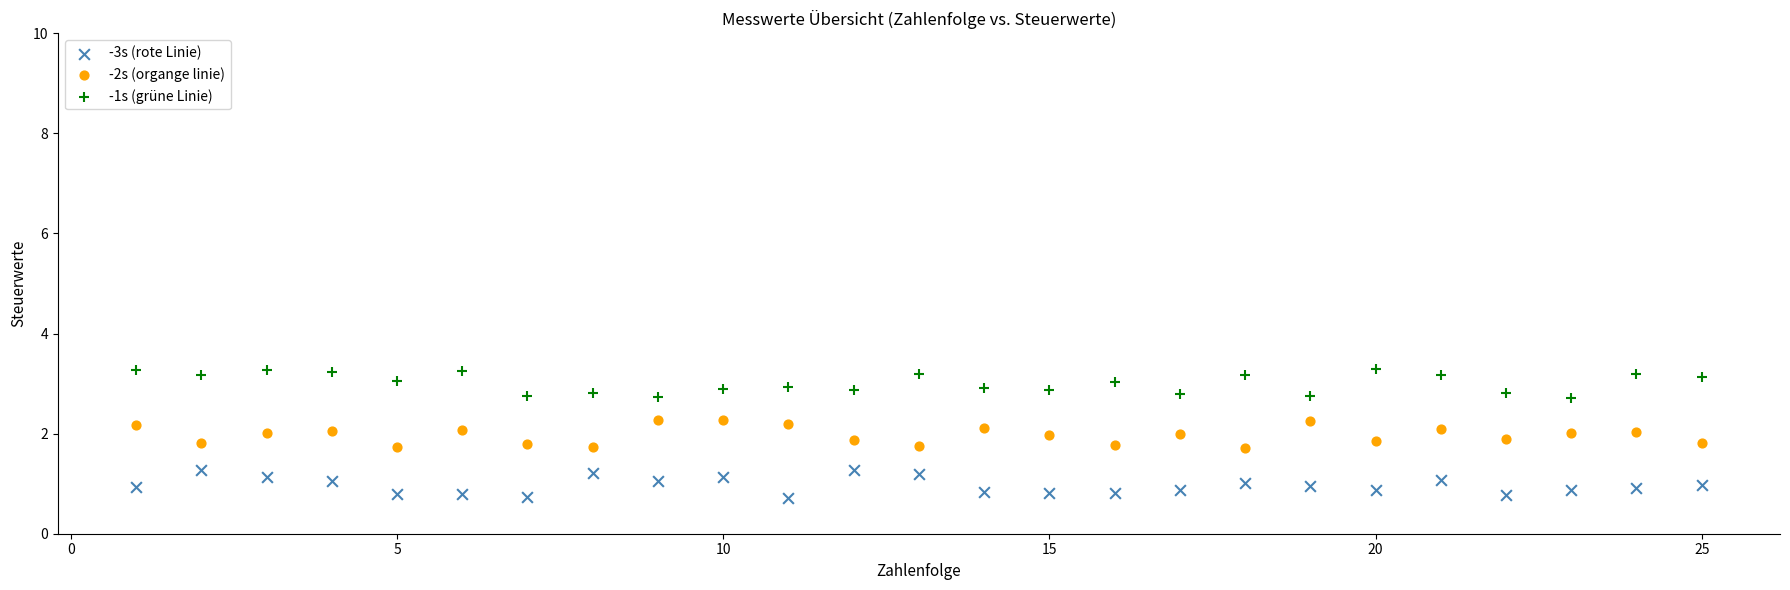

Across all data points, what is the range of X values (max minus min)?

24.0